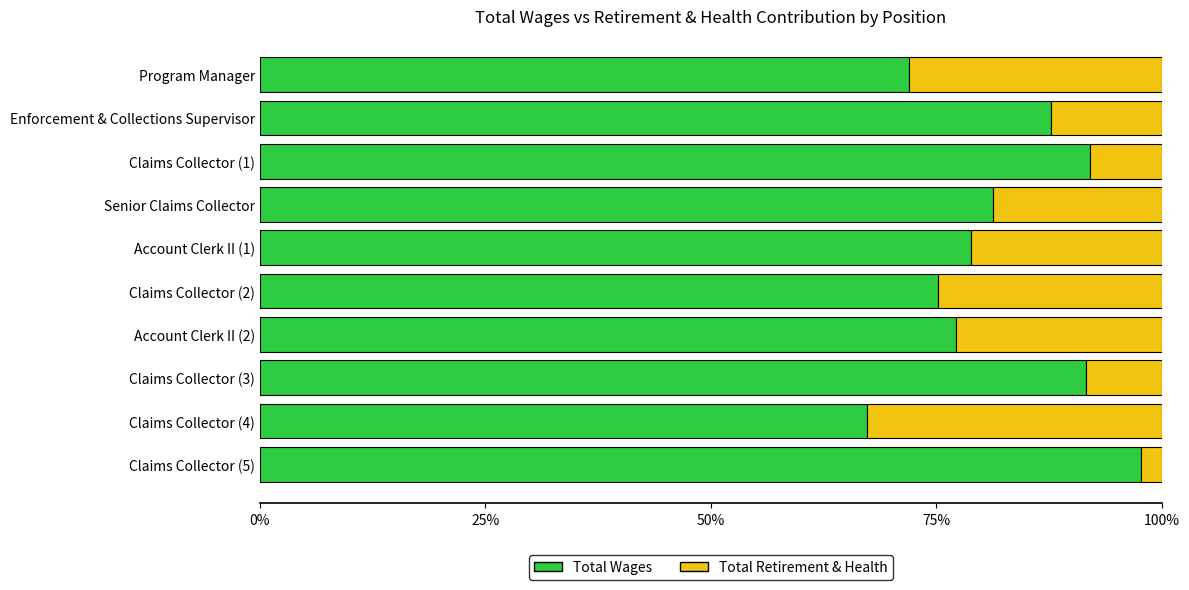

What is the total value across all series at Account Clerk II (1)?

100.0